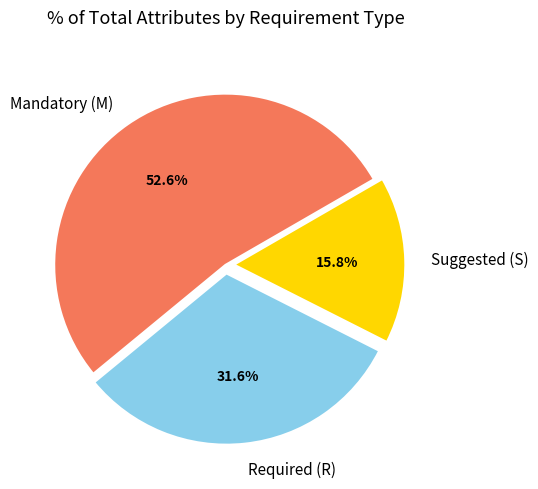

Is there a majority slice in this chart?

Yes